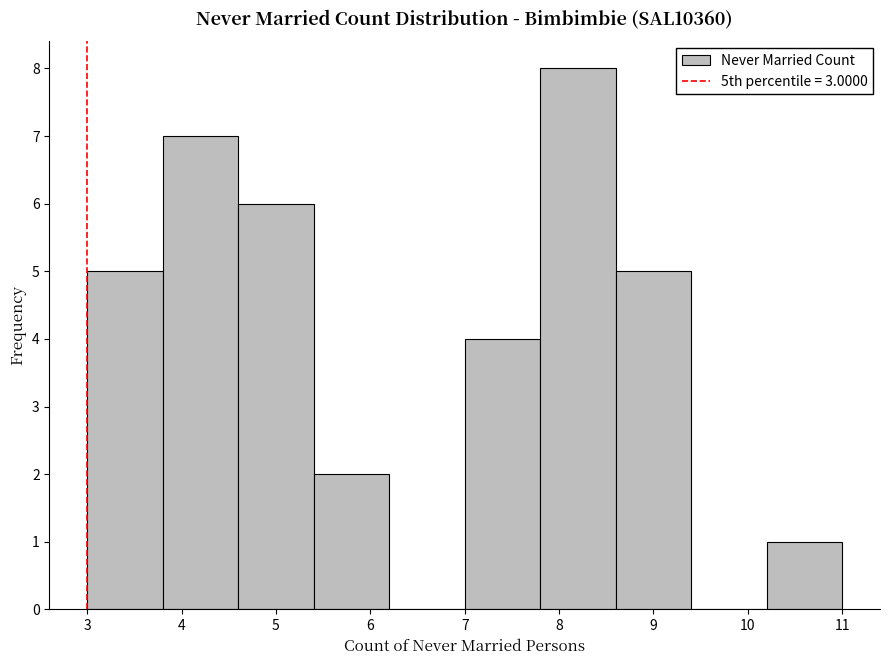

What is the height of the bar covering 4.6 to 5.4 on the x-axis? The values are not printed on the chart, so give them approximately, as read against the axis.

6